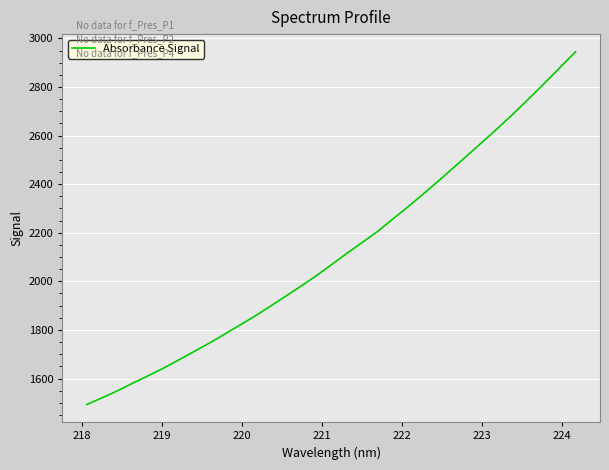

What is the difference between the maximum and minimum values?

1452.1